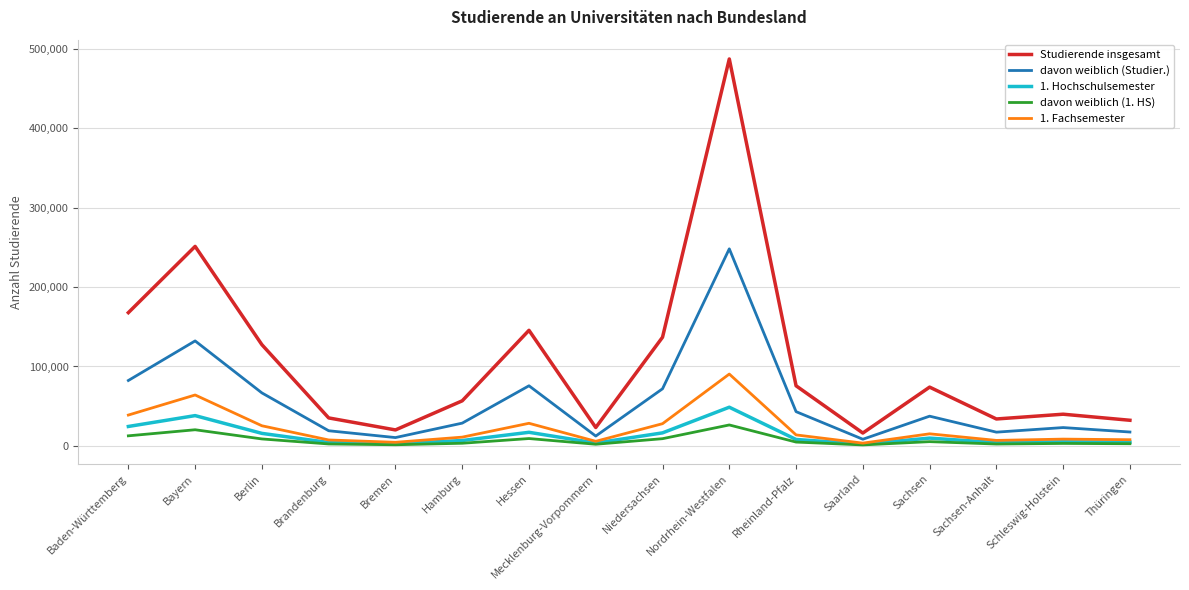

True or false: Studierende insgesamt and davon weiblich (1. HS) intersect in this chart.

False